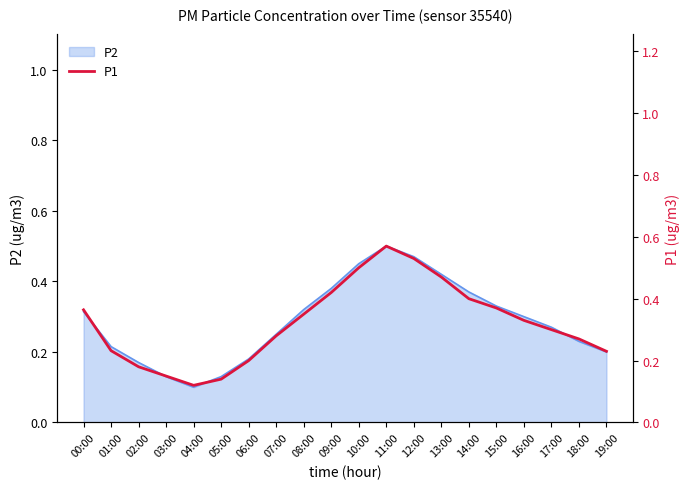

How many points are lower than both their immediate neighbors (excluding endpoints)?

1